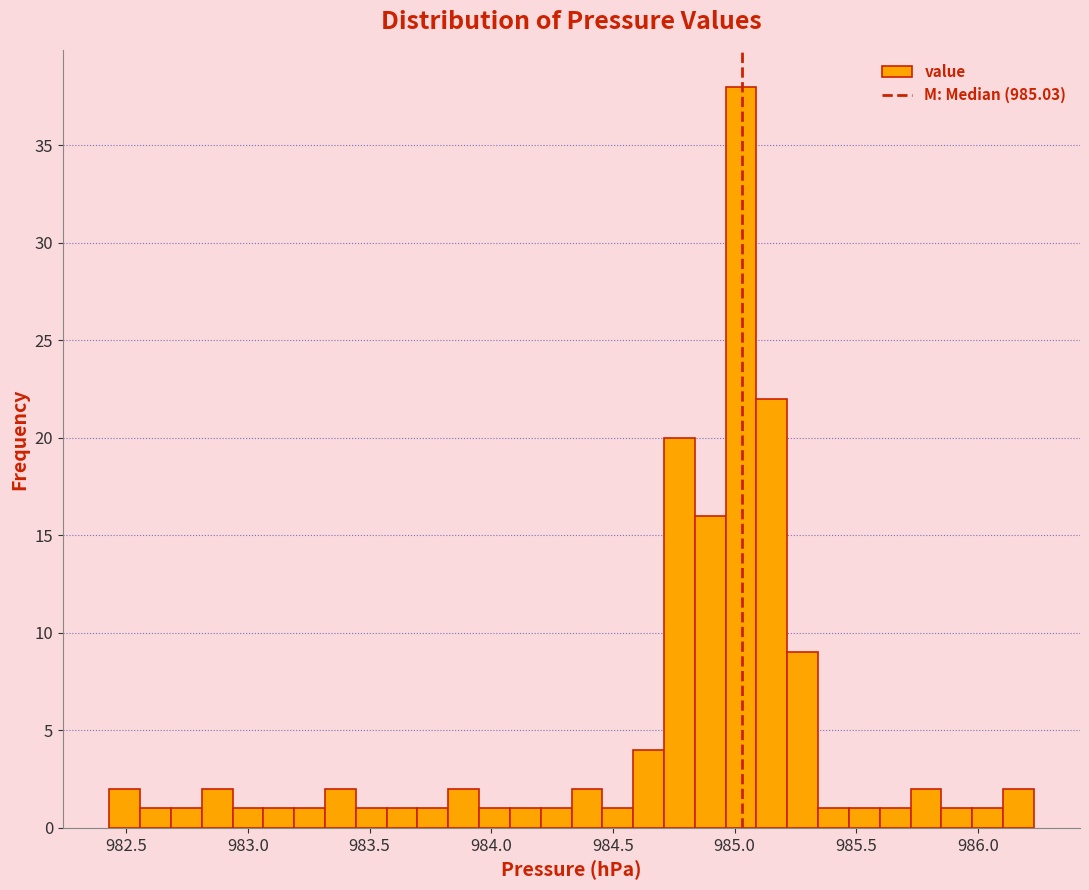

Around what value on the x-axis is the tallest bar? Give the approximate position of its centre, as read against the axis.

985.05